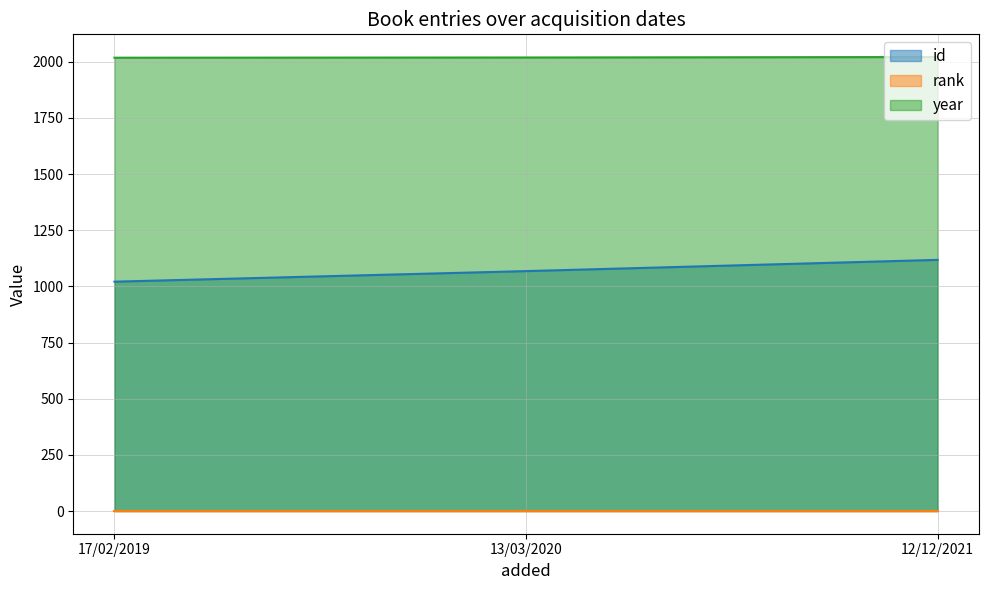

Which label corresponds to the smallest value in the chart?

17/02/2019